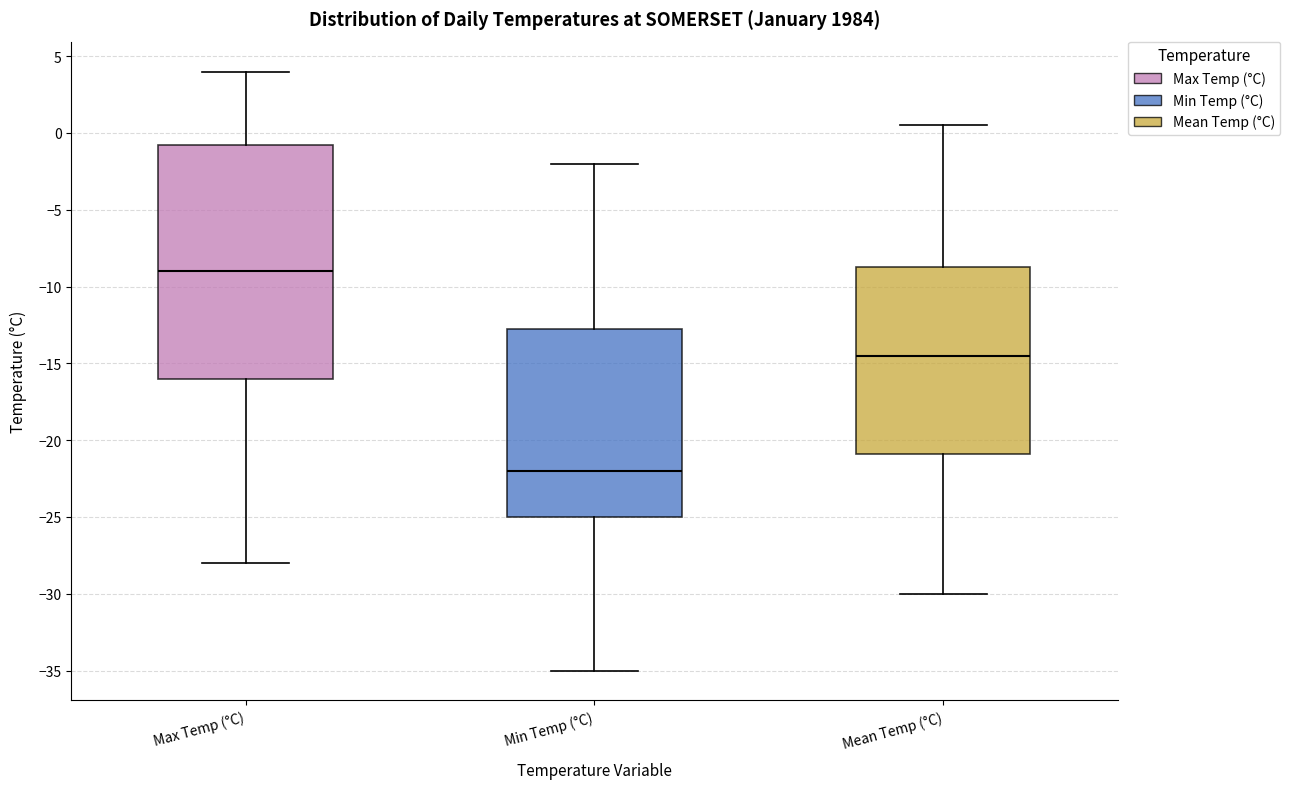

Reading left to right, transcribe this box plot: for each box, give where its median line is, the range the box spans, and where its two whiskers end, as read against the y-axis. The values are not printed on the chart, so give them approximately, as read against the axis.

Max Temp (°C): median -9.0, box -16.0 to -0.5, whiskers -28.0 to 4.0
Min Temp (°C): median -22.0, box -25.0 to -12.5, whiskers -35.0 to -2.0
Mean Temp (°C): median -14.5, box -21.0 to -8.5, whiskers -30.0 to 0.5